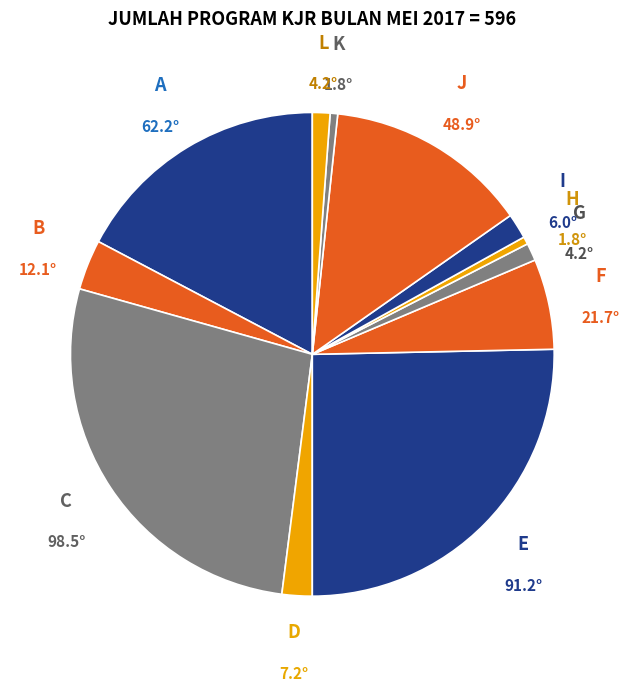

Count the number of slices in the pie.

12